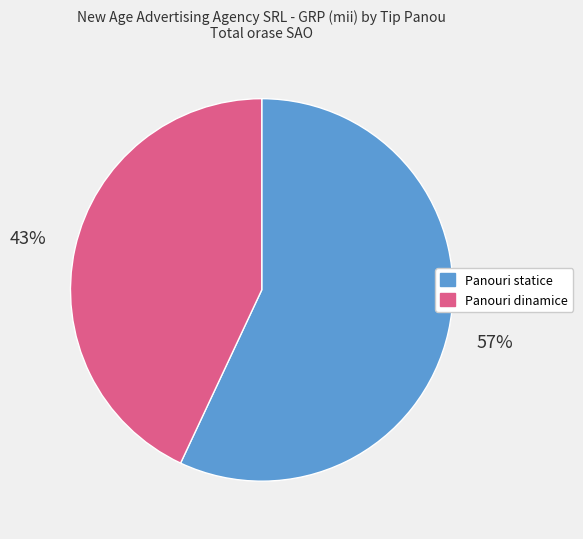

What percentage is the Panouri dinamice slice, to the nearest percent?

43%